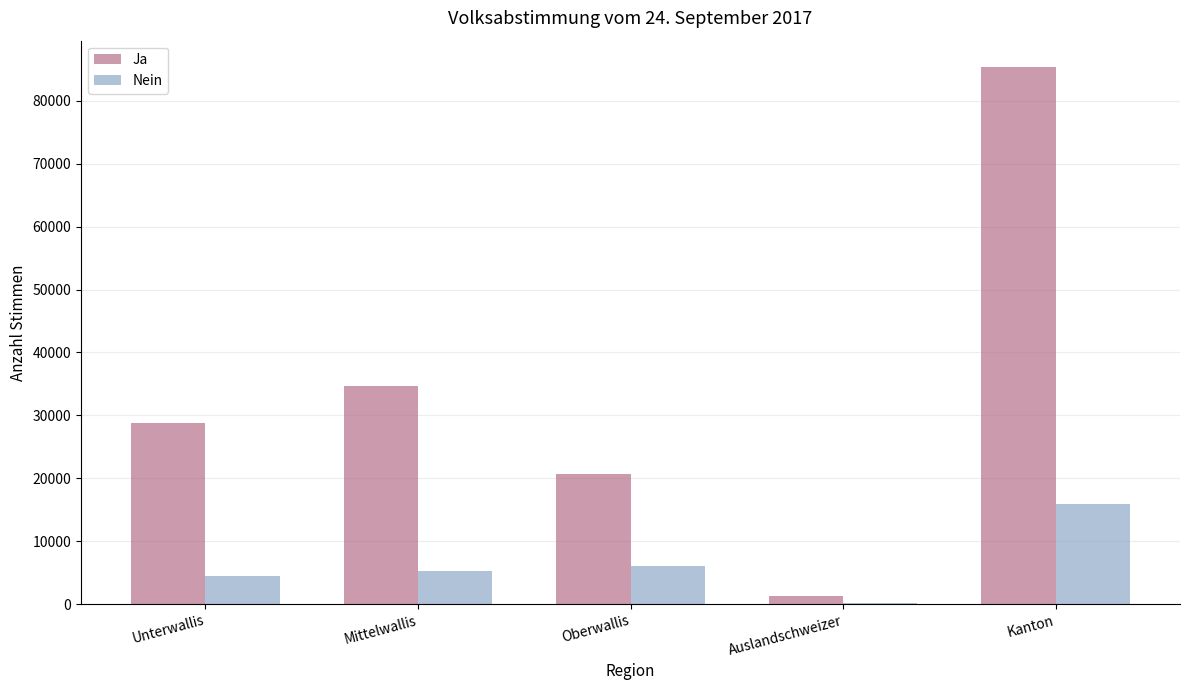

At which category is the sum across all series the highest?

Kanton